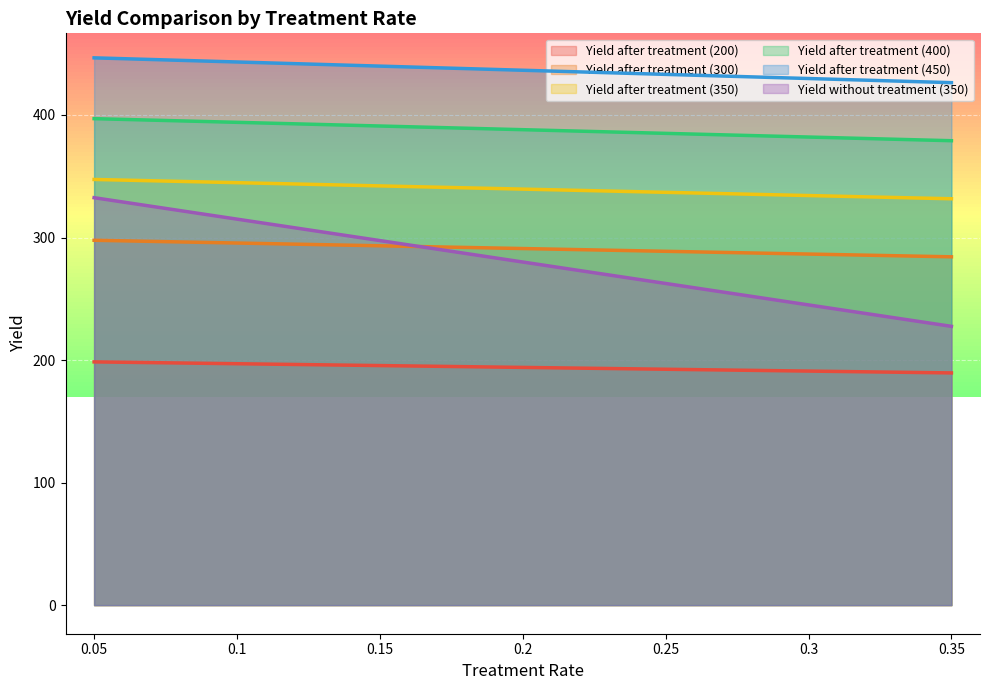

What is the minimum value for Yield after treatment (200)?

189.5